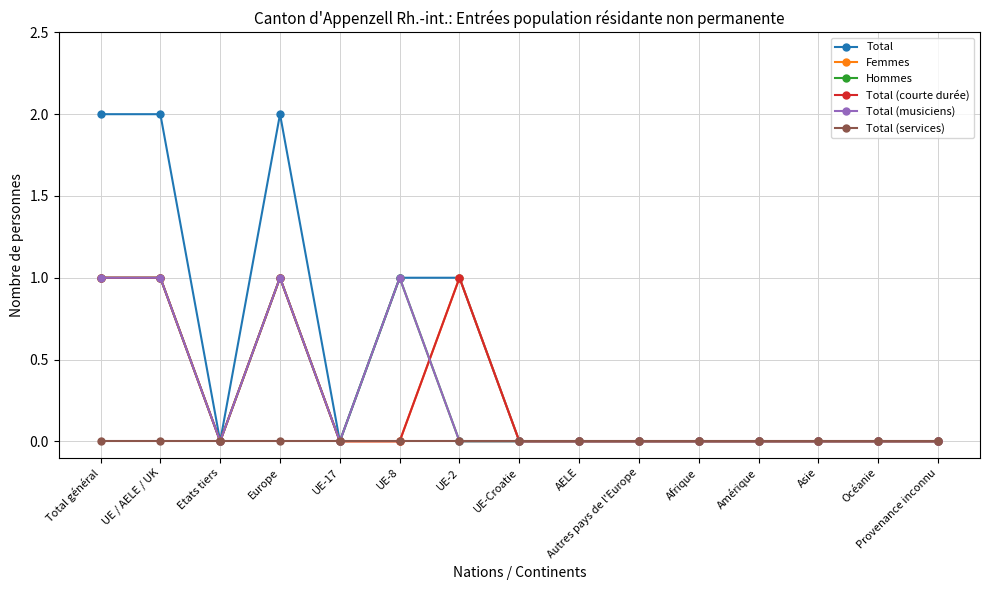

What is the maximum value for Total?

2